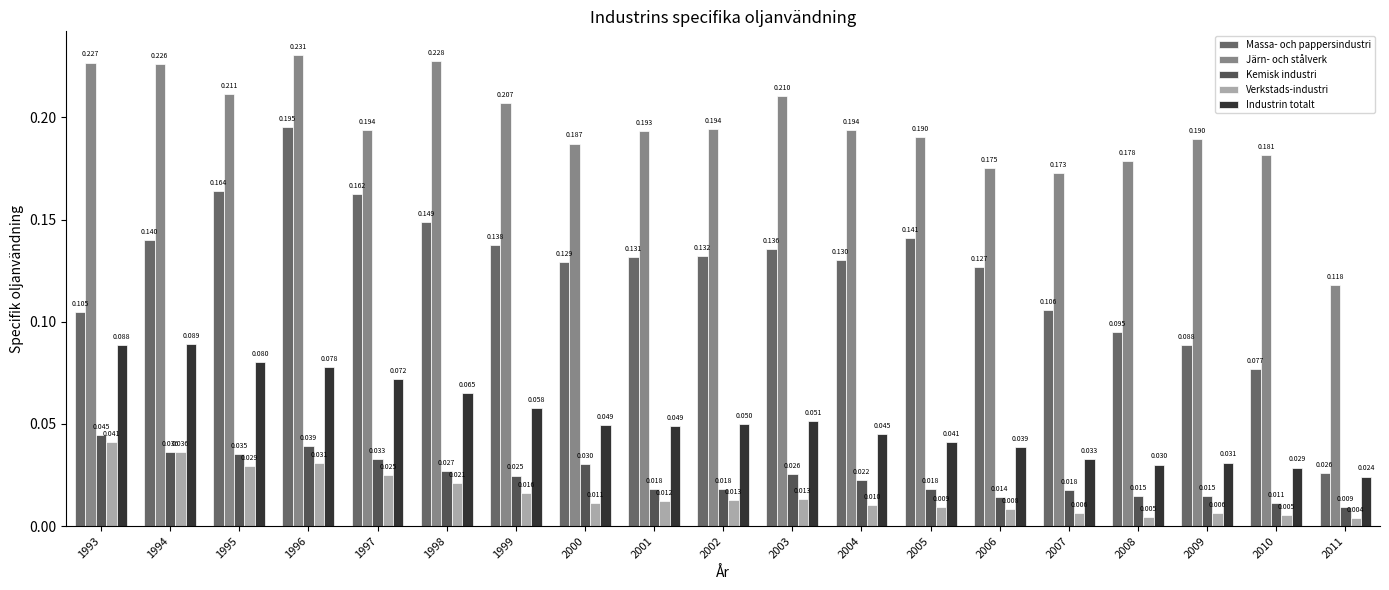

At which label does Industrin totalt reach its peak?

1994